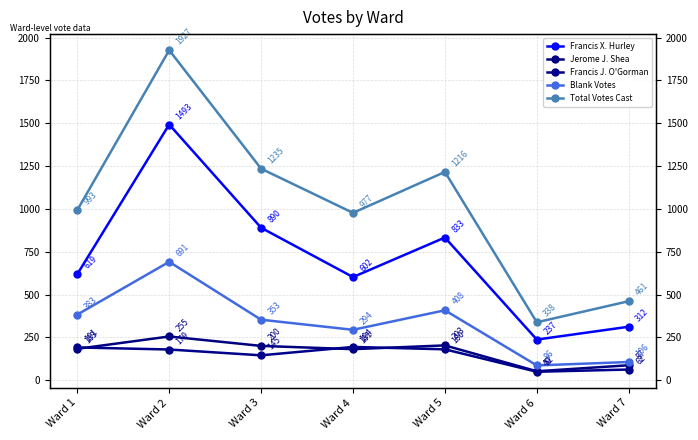

What is the approximate value of Total Votes Cast at Ward 4?

977